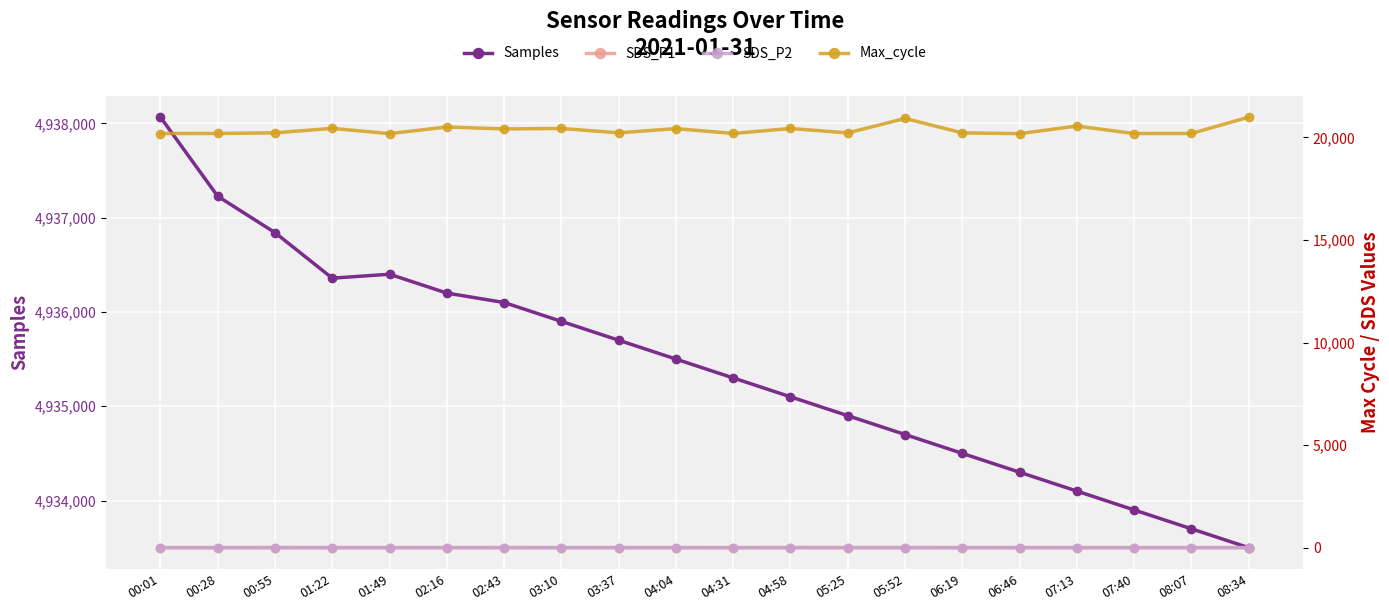

What is the greatest value displayed?

4938066.0